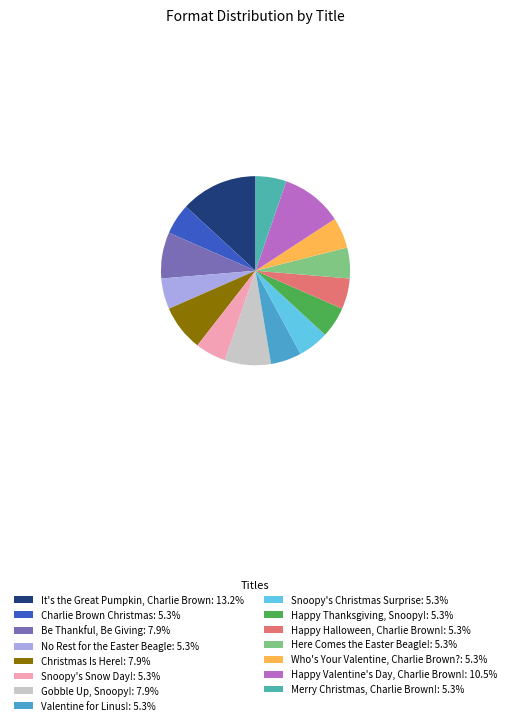

Rank the categories by value from lowest to highest.

Charlie Brown Christmas, No Rest for the Easter Beagle, Snoopy's Snow Day!, Valentine for Linus!, Snoopy's Christmas Surprise, Happy Thanksgiving, Snoopy!, Happy Halloween, Charlie Brown!, Here Comes the Easter Beagle!, Who's Your Valentine, Charlie Brown?, Merry Christmas, Charlie Brown!, Be Thankful, Be Giving, Christmas Is Here!, Gobble Up, Snoopy!, Happy Valentine's Day, Charlie Brown!, It's the Great Pumpkin, Charlie Brown